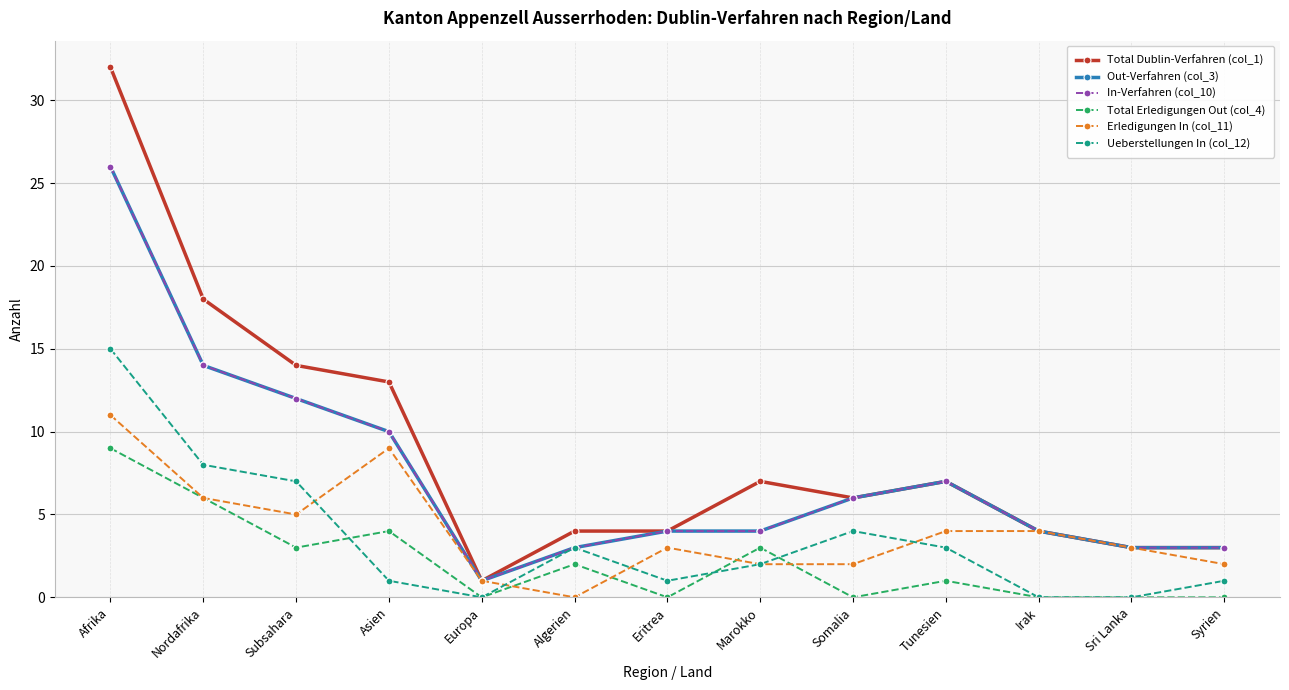

Between Somalia and Tunesien, which series saw the biggest shift?

Erledigungen In (col_11)